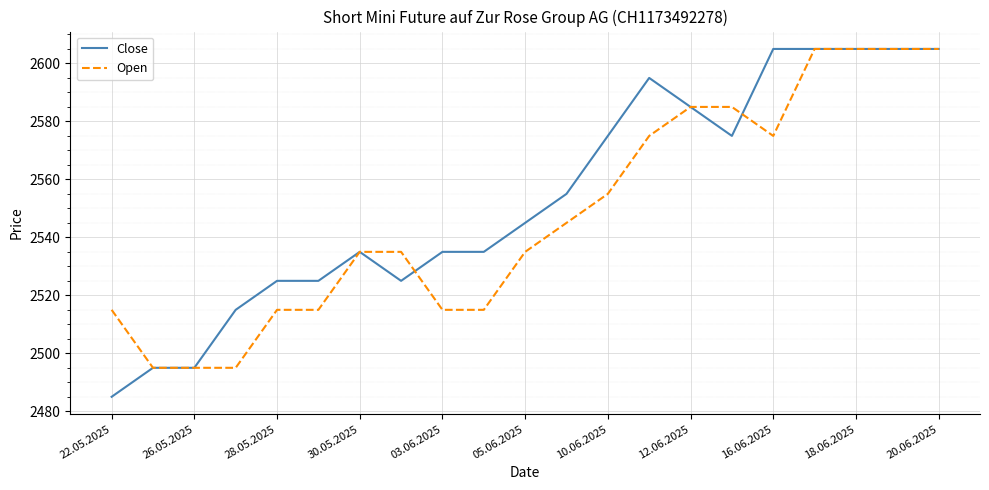

True or false: Close has more than 1 points higher than both neighbors.

True